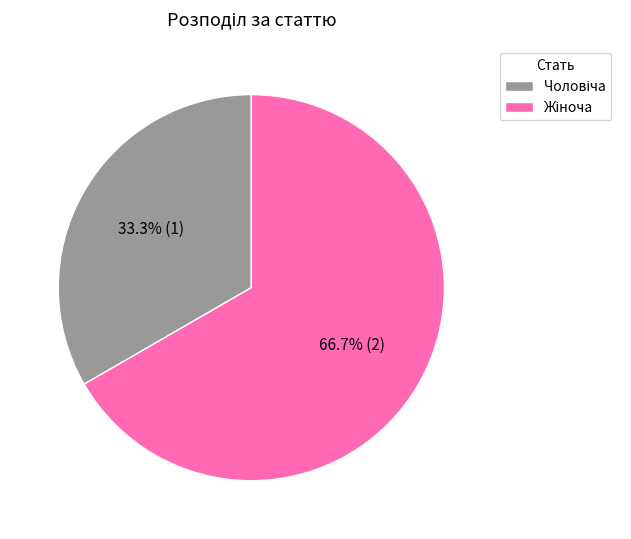

How many segments does this pie chart have?

2